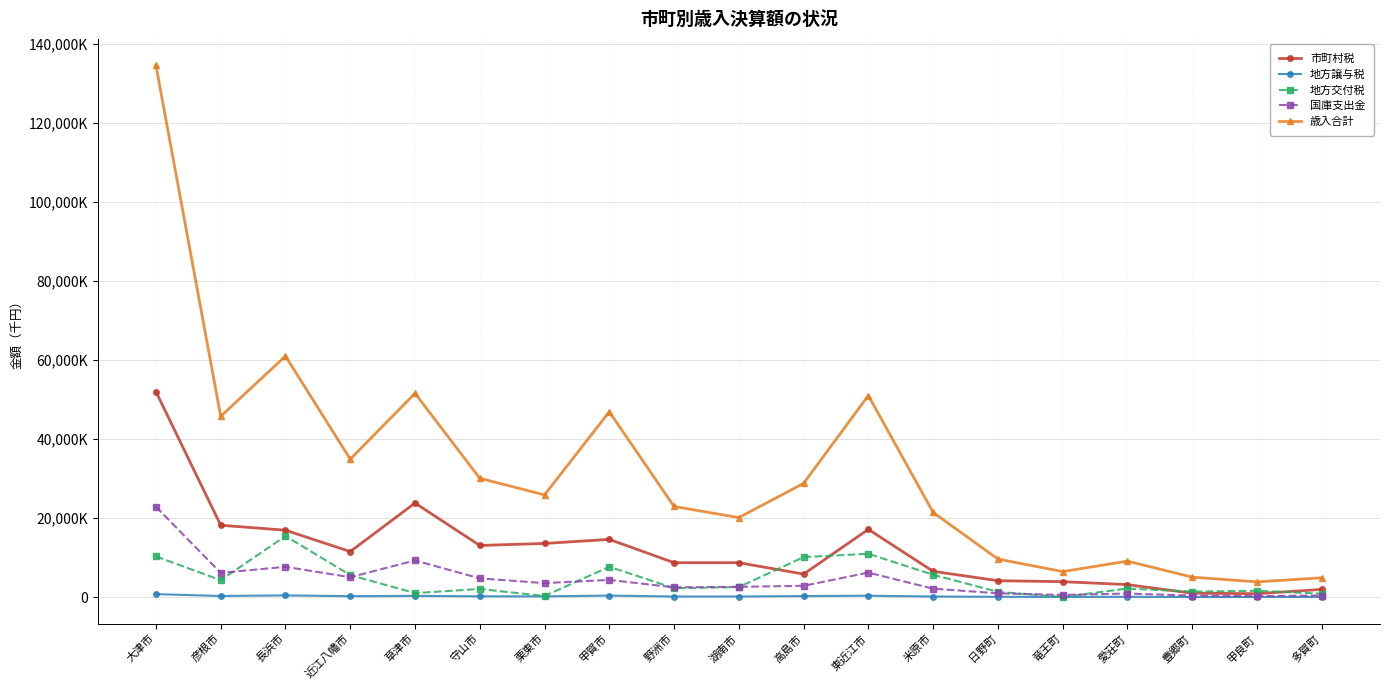

The 国庫支出金 series shows 4359649 at 甲賀市. True or false?

True